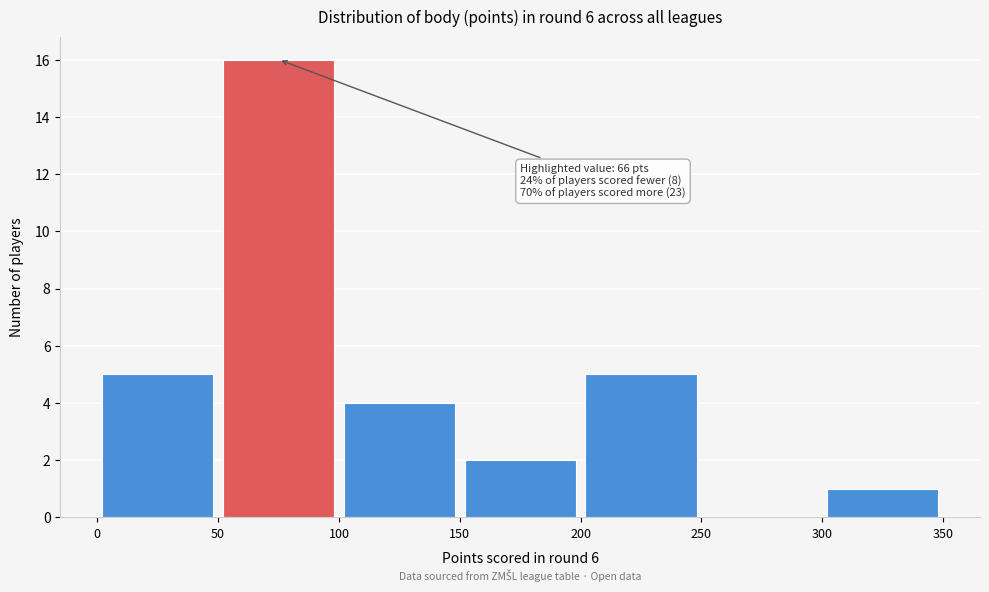

Over which range of the x-axis is the bar tallest?

50 to 100